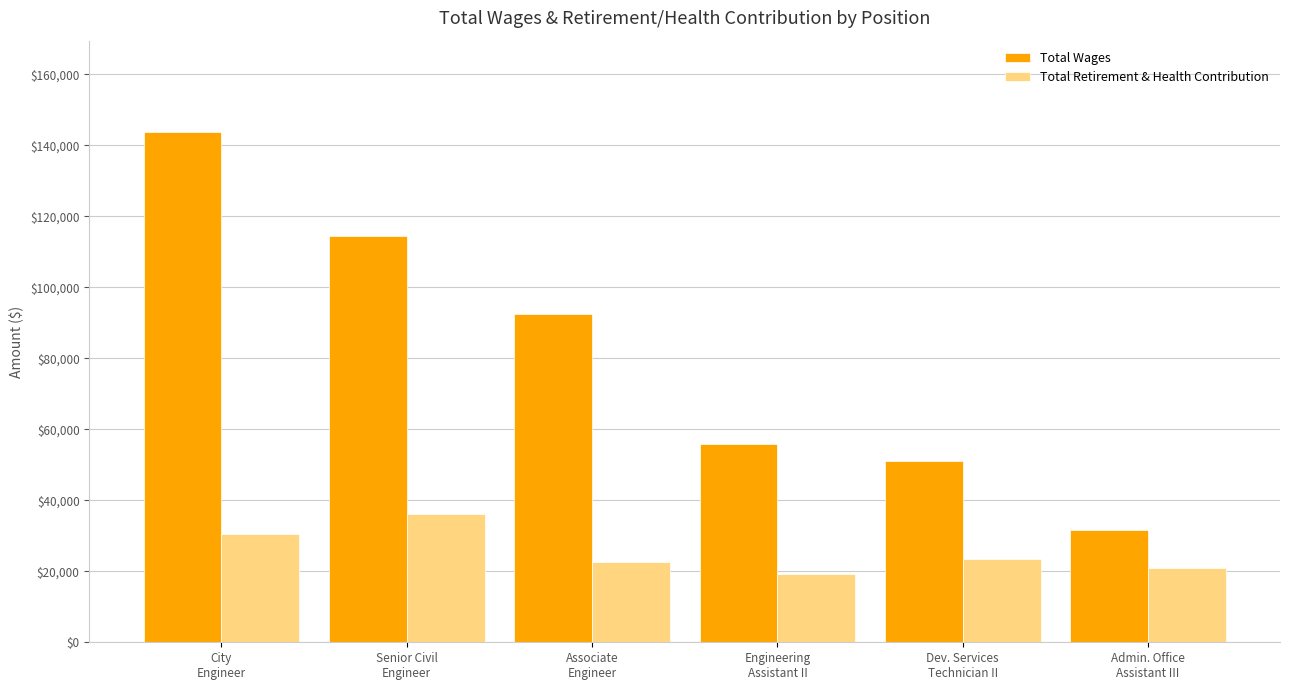

Does the chart contain any negative values?

No